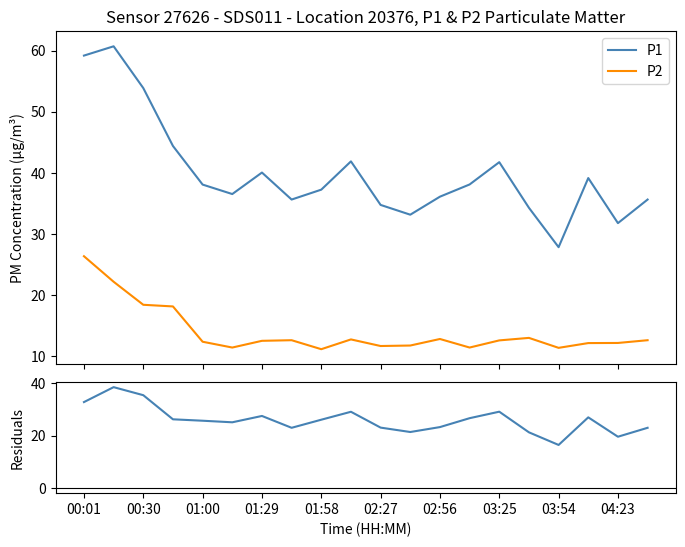

List the series in order of their peak value, highest first.

P1, P1 - P2, P2